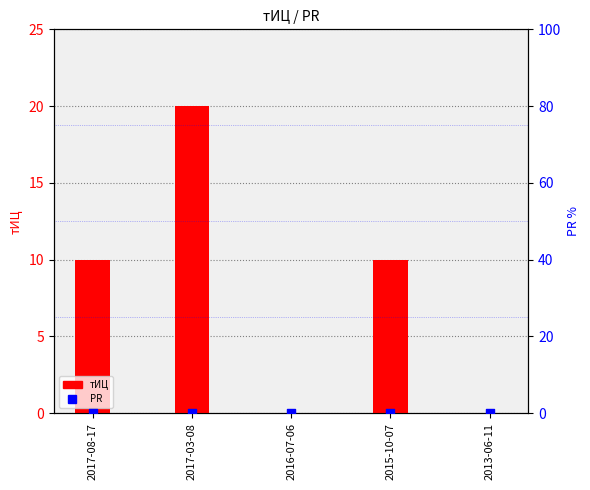

Which series reaches the minimum Y coordinate?

тИЦ